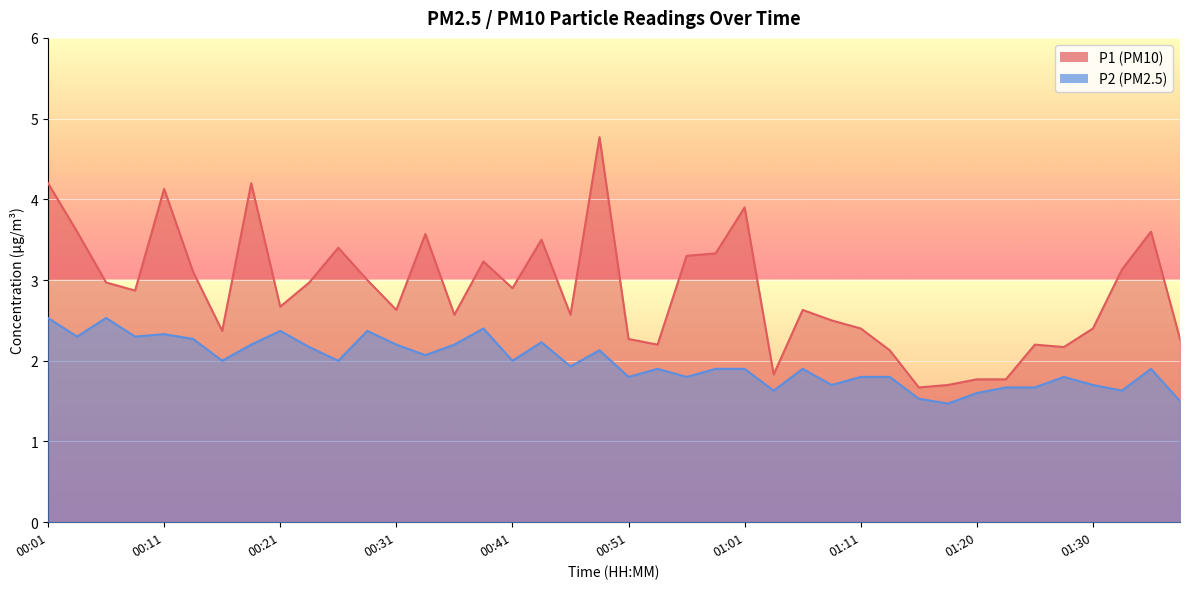

How many lines are shown in the chart?

2